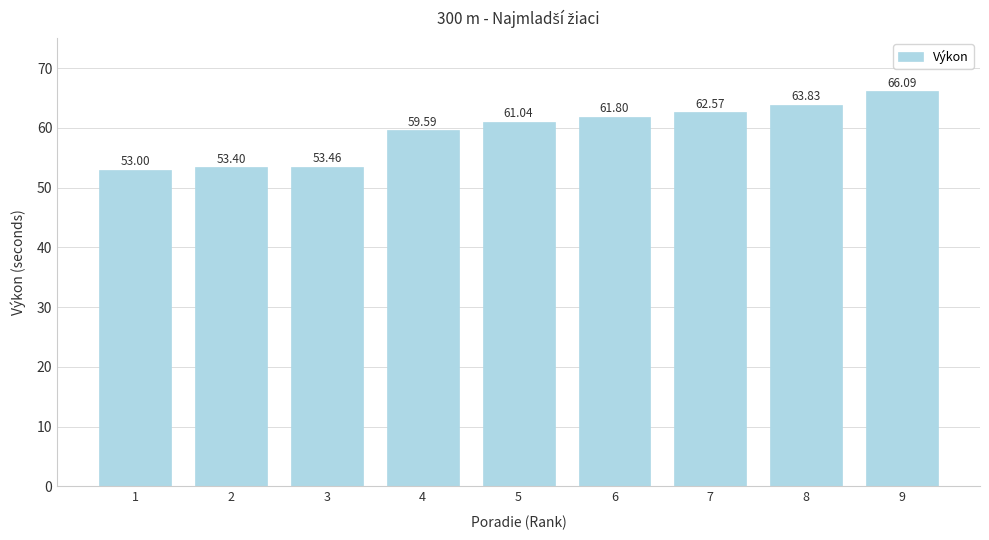

What is the minimum value shown in the chart?

53.0